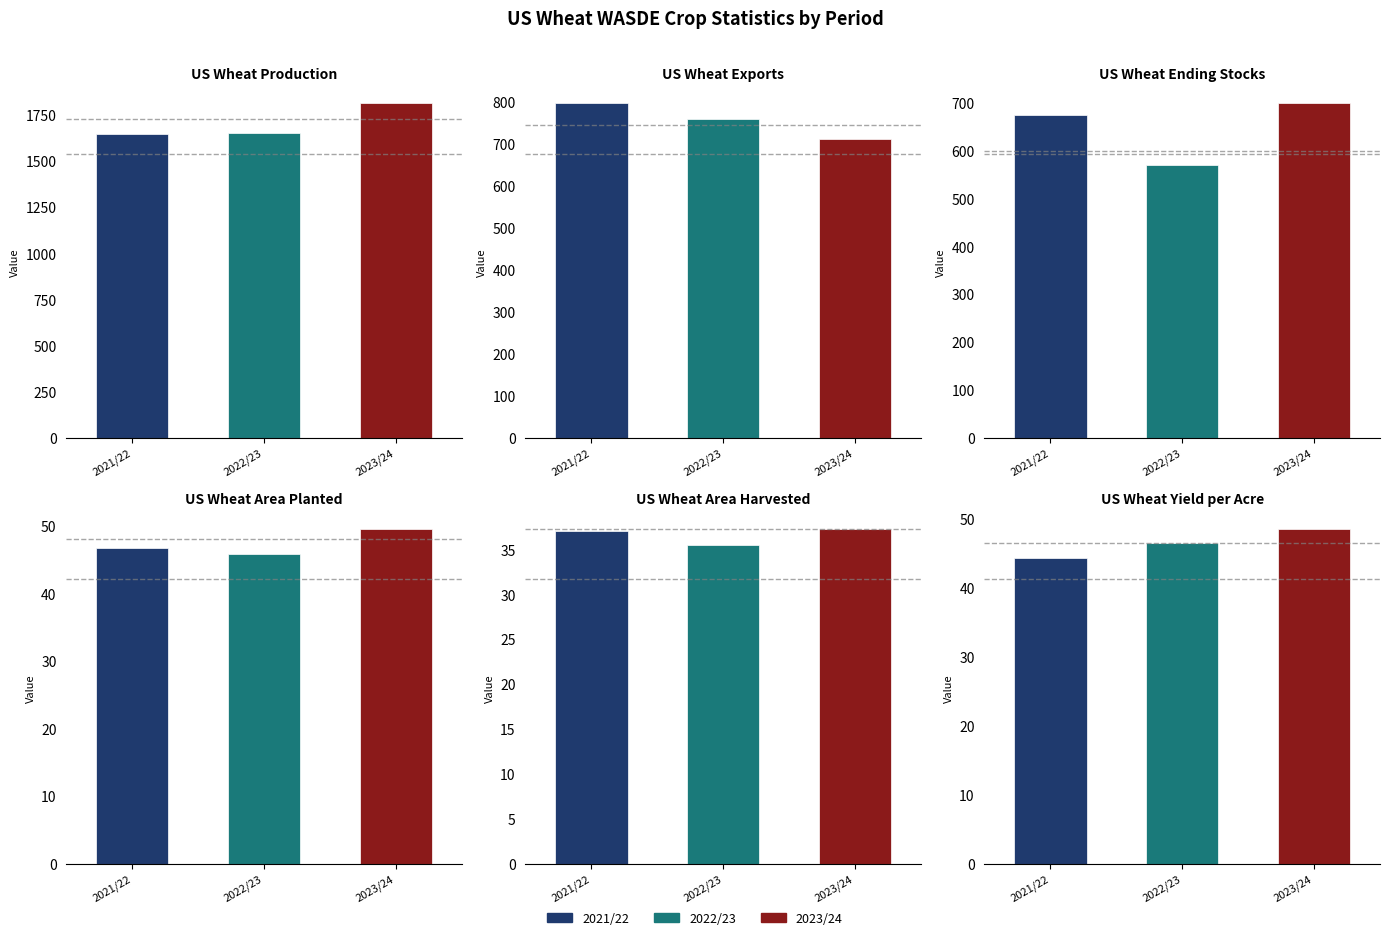

How many Ending Stocks values are between 570 and 698?

3